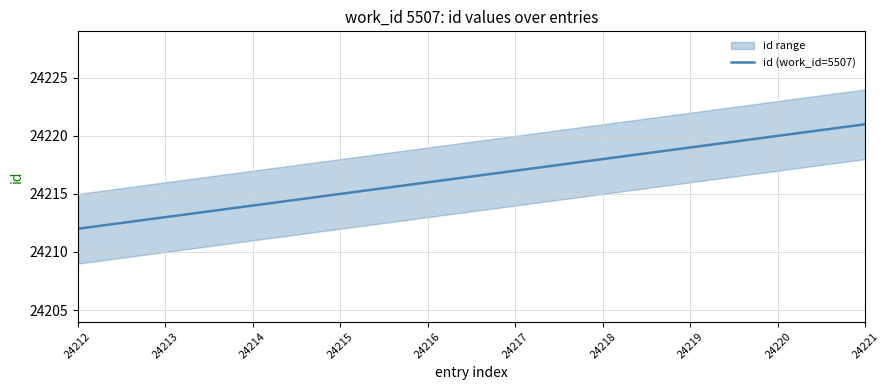

Between 24218 and 24217, which is larger?

24218